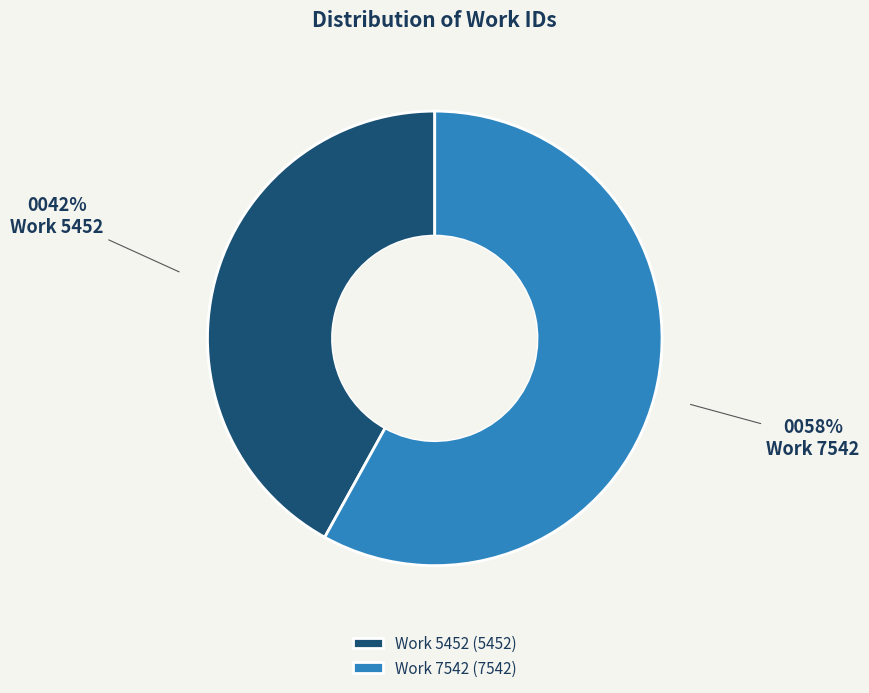

True or false: Work 5452 accounts for 51% of the total.

False